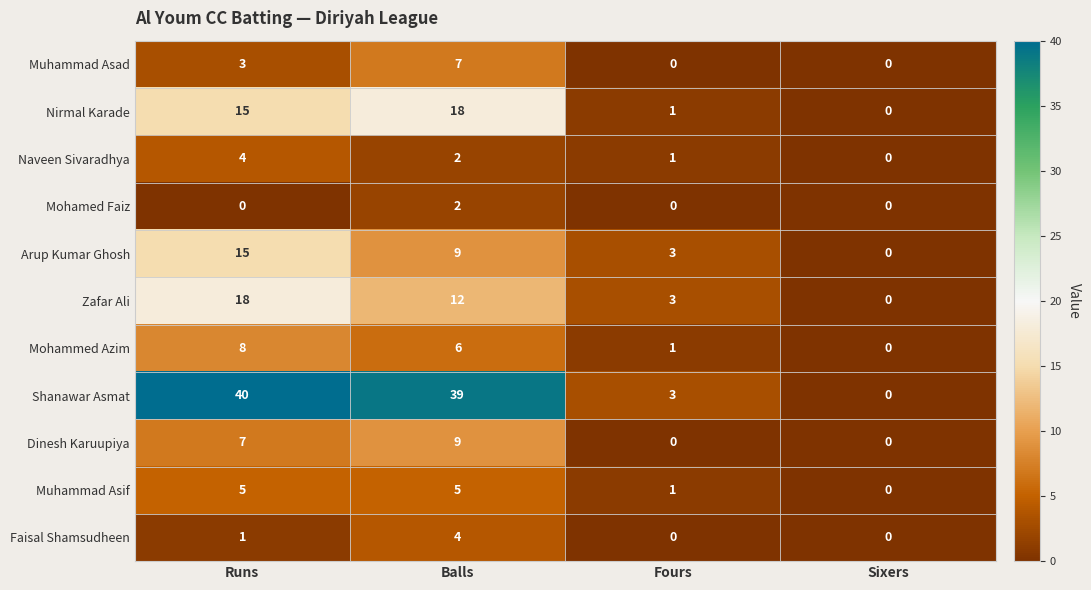

Is the value of Mohammed Azim at Fours greater than the value of Dinesh Karuupiya at Sixers?

Yes